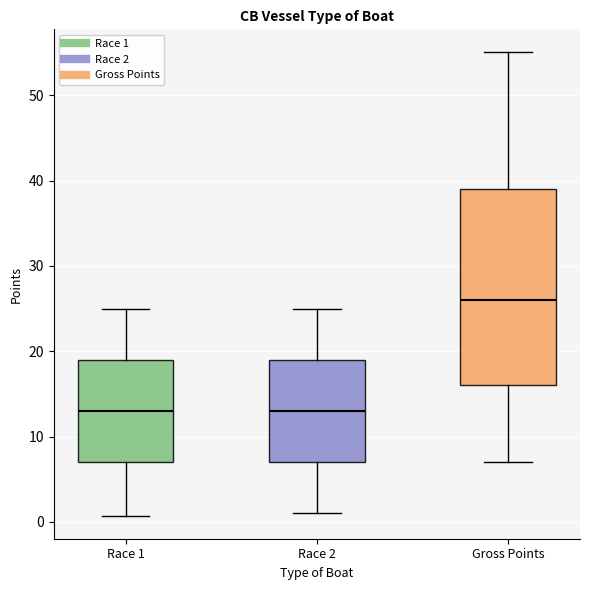

Where does the upper whisker of the box for Race 2 end on the y-axis? The values are not printed on the chart, so give them approximately, as read against the axis.

25